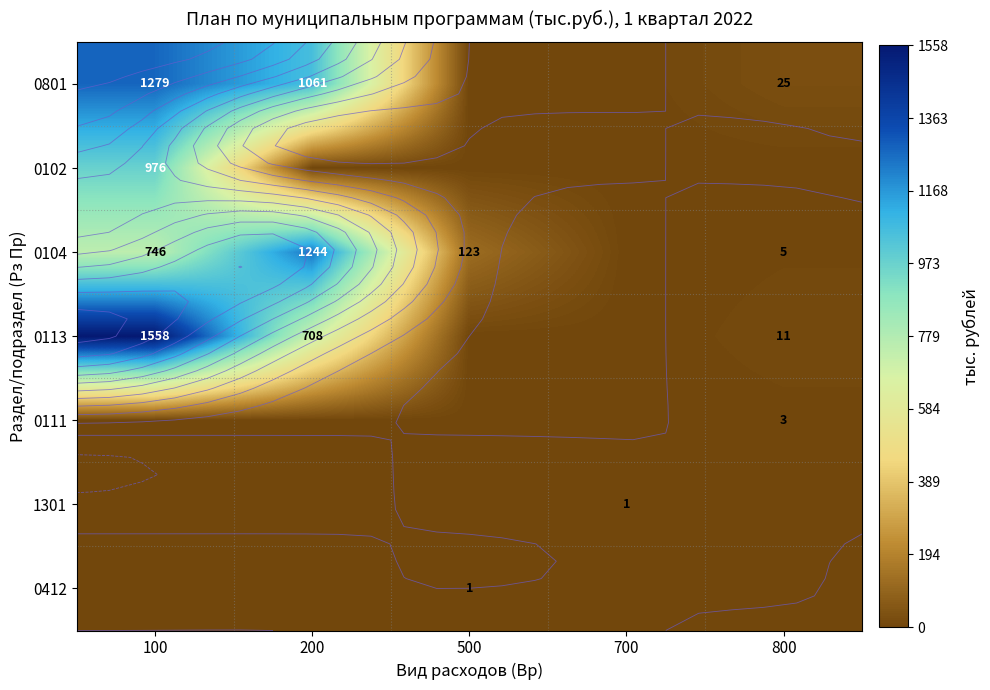

What is the difference between the maximum and second lowest values in the 0801 series?

1278.6